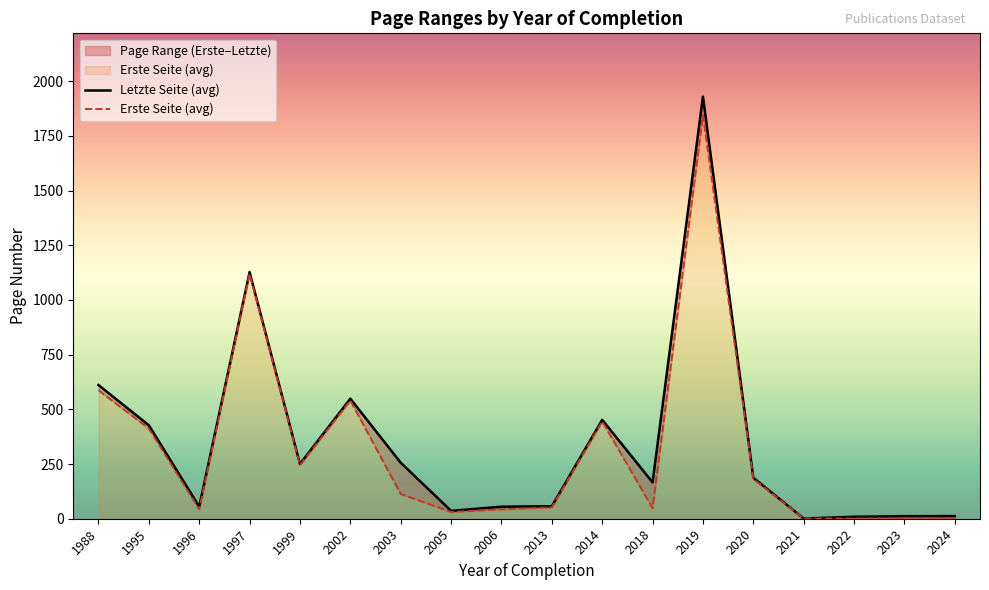

Reading left to right, extract all data points from this chart.

Letzte Seite (avg): 1988=611.0	1995=427.0	1996=55.0	1997=1127.0	1999=250.0	2002=548.7	2003=256.0	2005=36.0	2006=55.0	2013=57.0	2014=452.0	2018=166.2	2019=1929.0	2020=187.2	2021=1.0	2022=9.0	2023=11.8	2024=12.0
Erste Seite (avg): 1988=587.0	1995=412.3	1996=43.0	1997=1120.0	1999=245.0	2002=540.3	2003=113.0	2005=31.0	2006=43.0	2013=52.0	2014=444.3	2018=48.5	2019=1845.5	2020=182.2	2021=1.0	2022=1.0	2023=1.0	2024=1.0